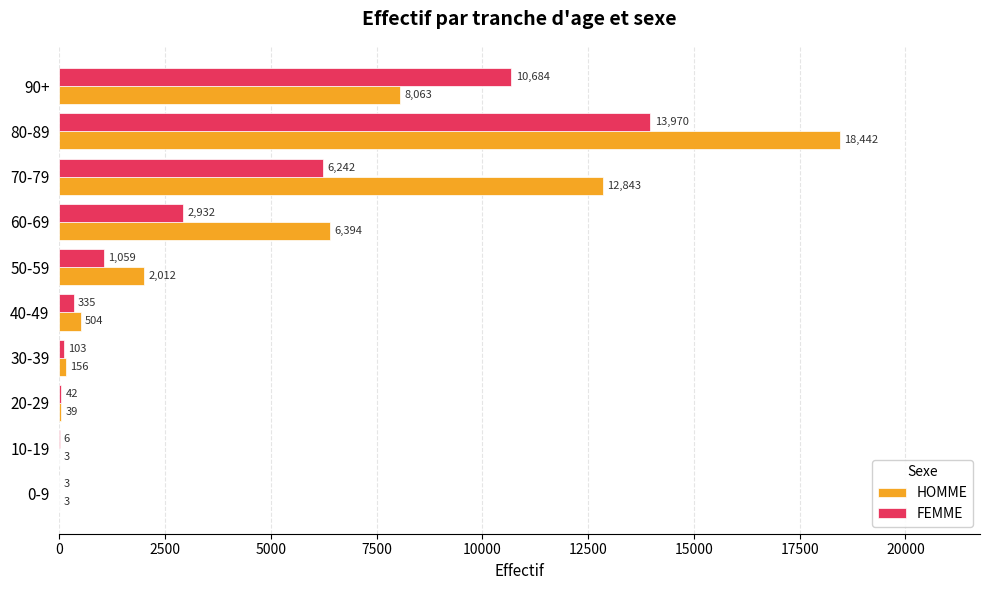

The HOMME series shows 12843 at 70-79. True or false?

True